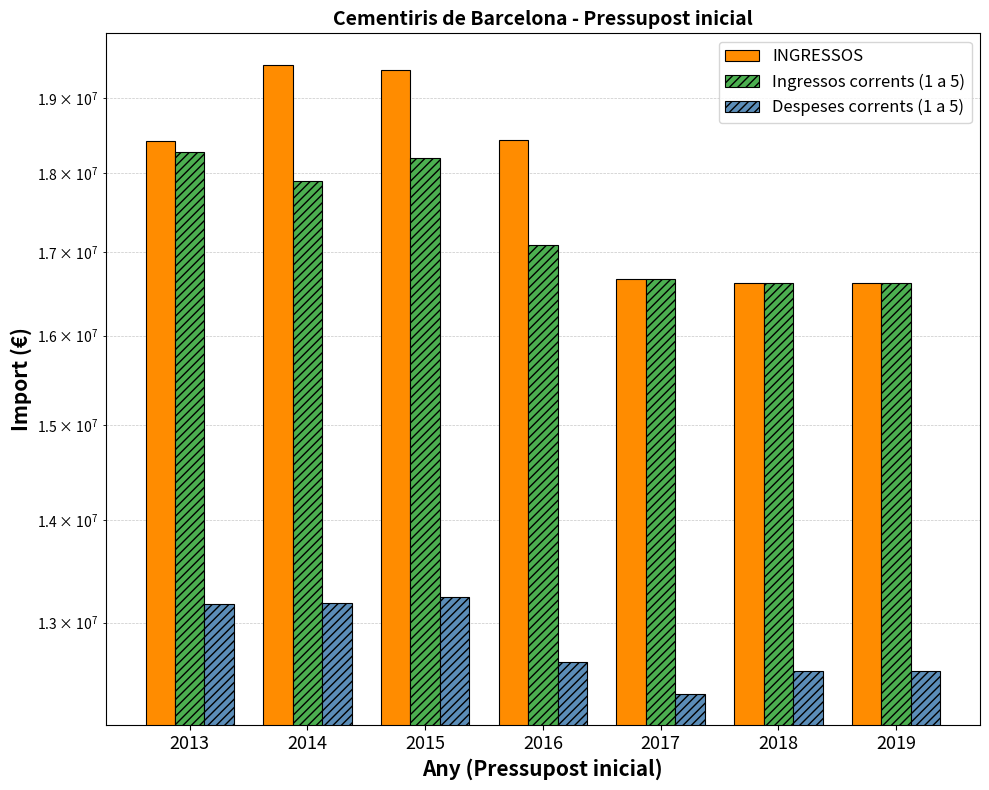

What is the difference between the maximum and second lowest values in the Despeses corrents (1 a 5) series?

687304